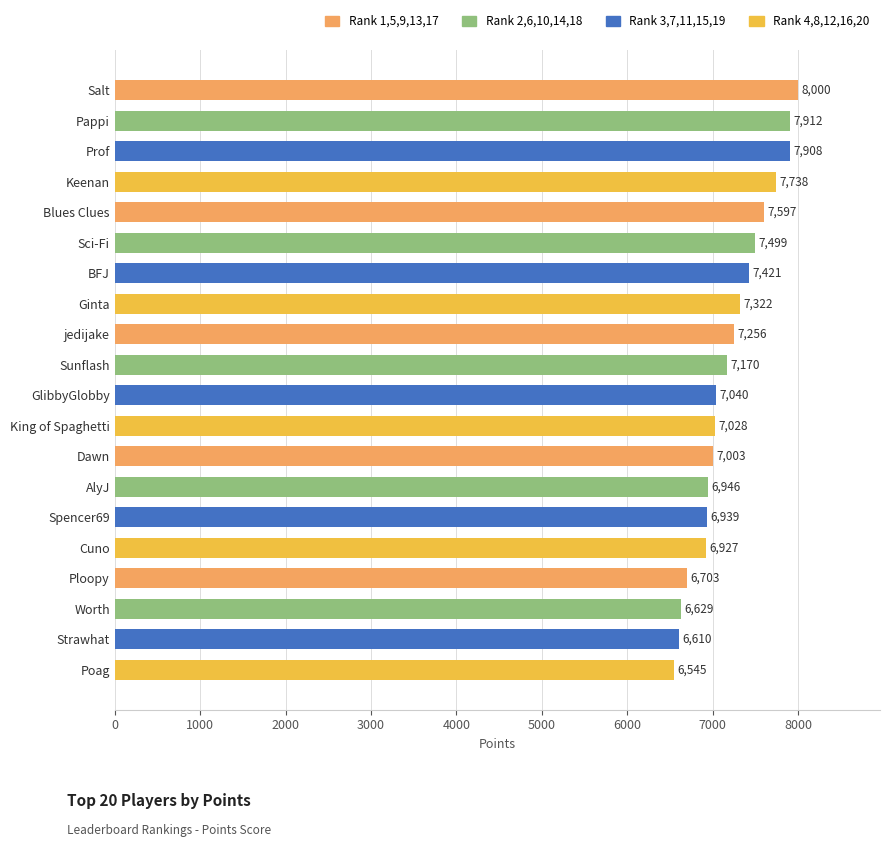

How many series are shown in this chart?

1